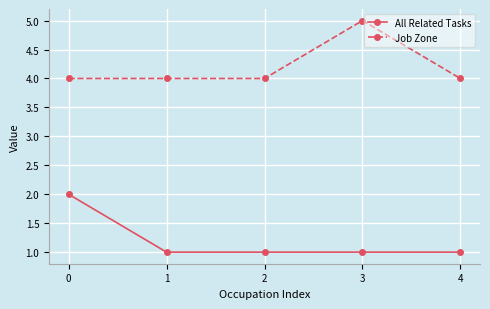

Reading left to right, extract all data points from this chart.

All Related Tasks: 0=2	1=1	2=1	3=1	4=1
Job Zone: 0=4	1=4	2=4	3=5	4=4